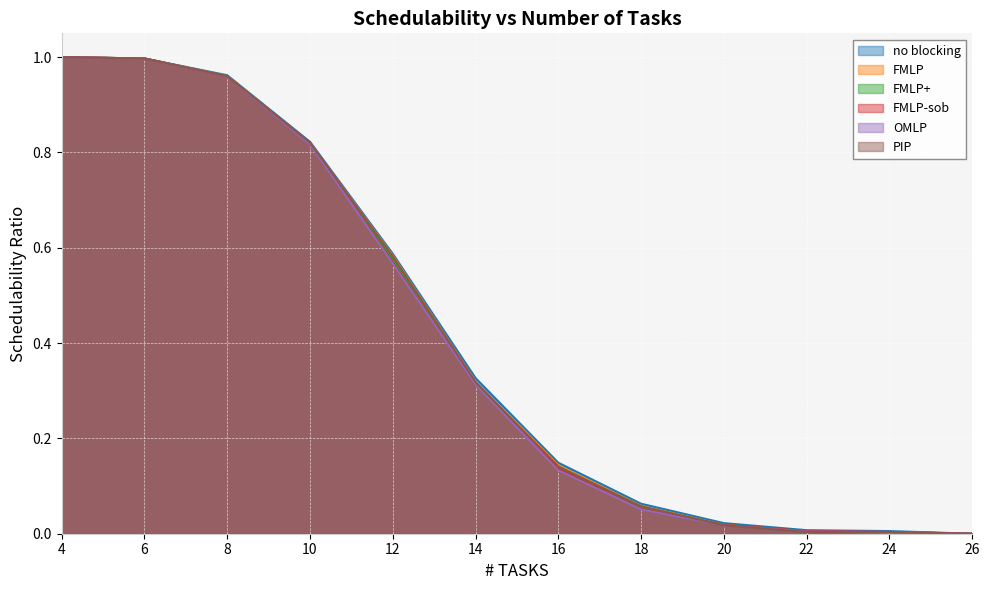

What is the sum of the FMLP values at 10 and 26?

0.8